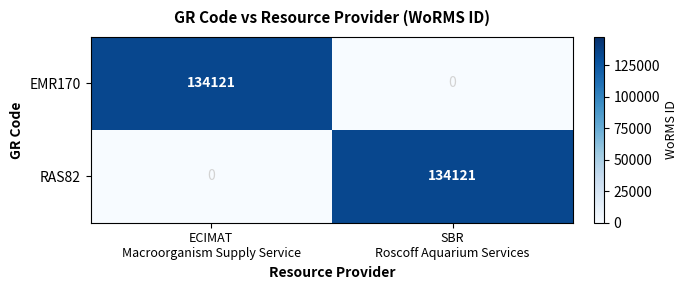

What is the highest value of the EMR170 series?

134121